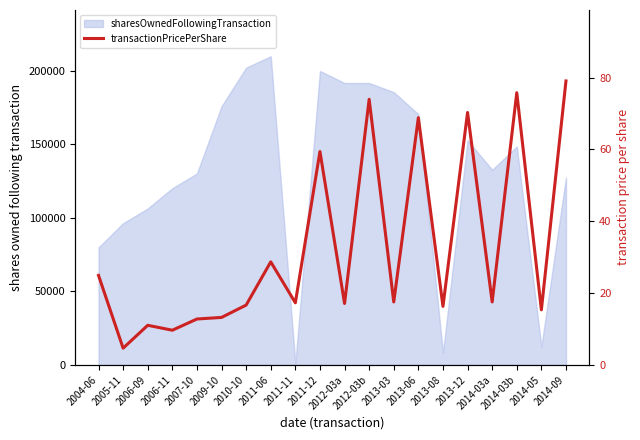

What is the change in value from 2004-06 to 2014-03a?

-7.4